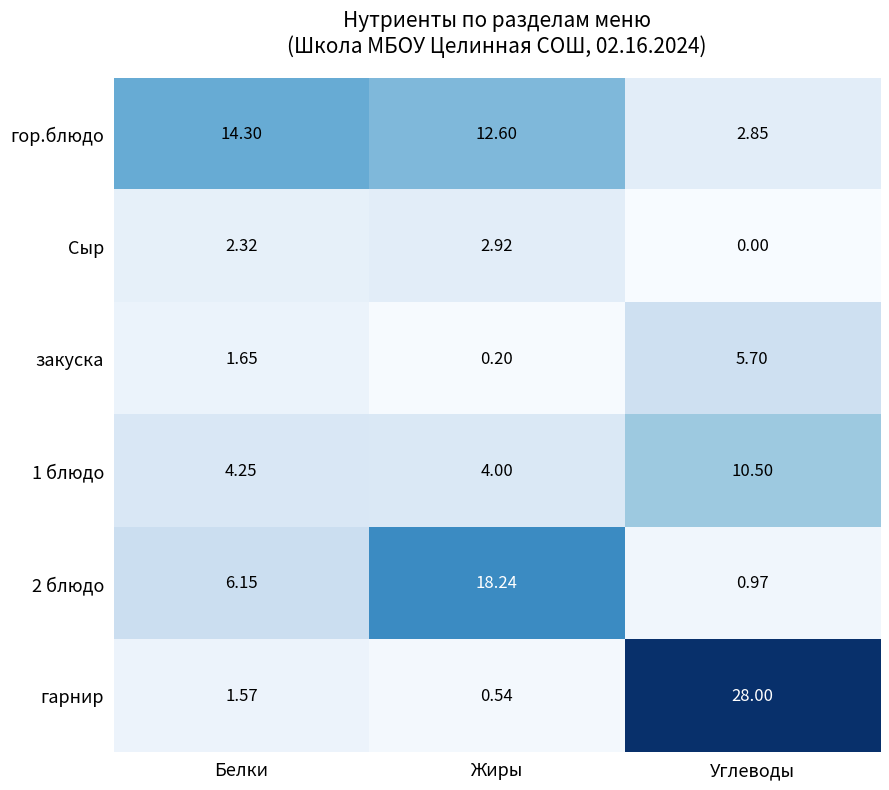

At which category does the chart reach its minimum across all series?

Углеводы